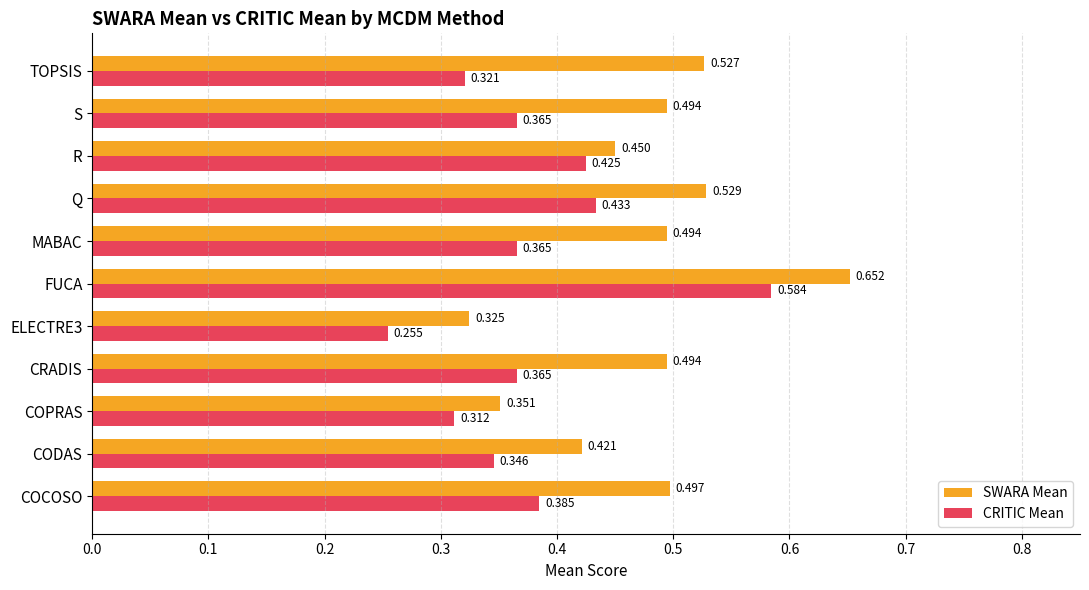

Rank the series by their average value, from highest to lowest.

SWARA Mean, CRITIC Mean